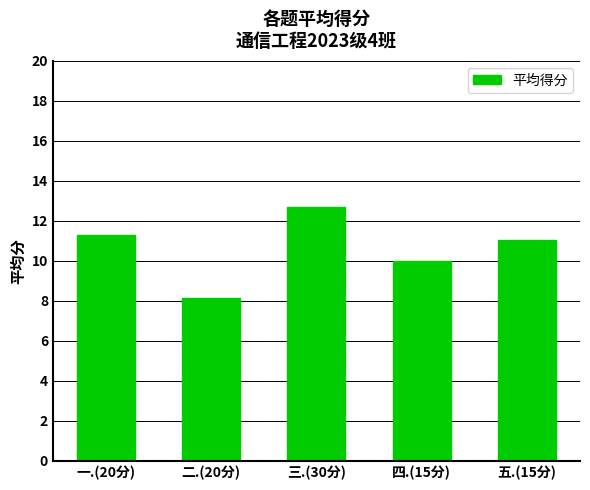

The chart shows a value of 11.3 at 一.(20分). True or false?

True